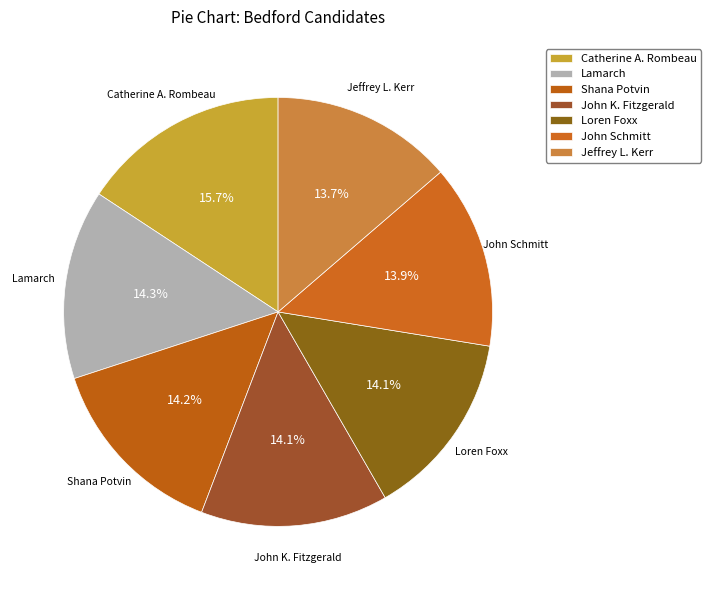

Is Shana Potvin the majority of the pie?

No